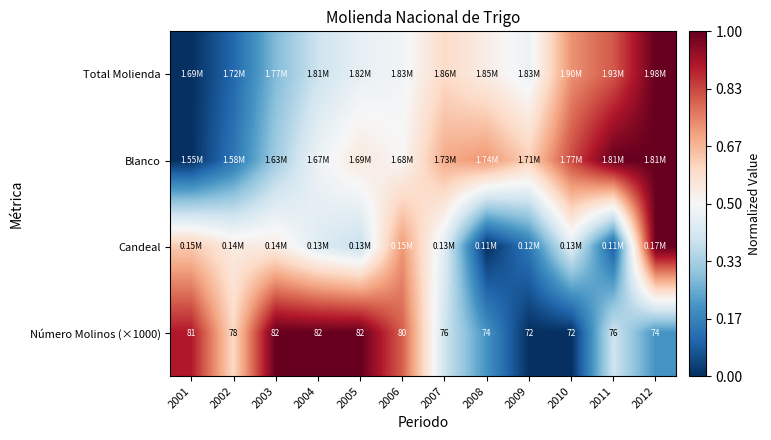

At which category is the sum across all series the highest?

2012